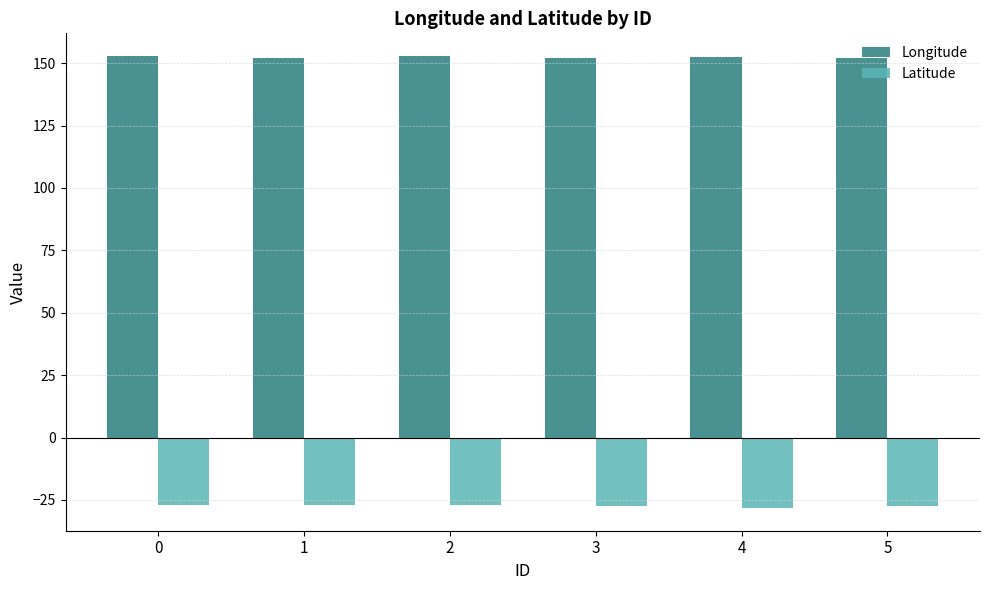

True or false: Latitude has a value of -46.5 at 2.

False